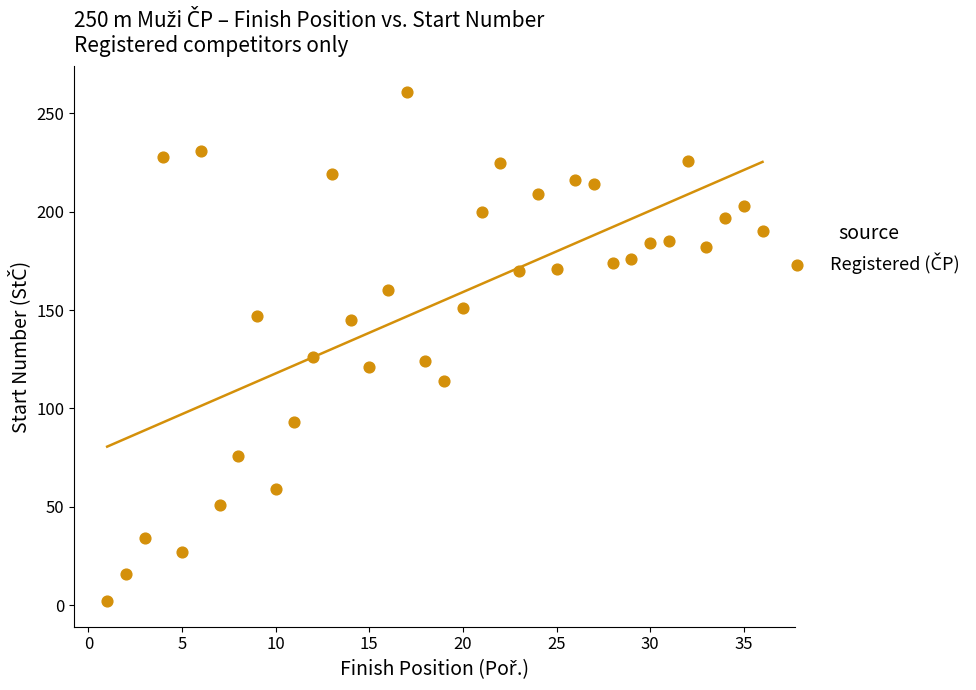

What is the range of Y values (max minus min)?

259